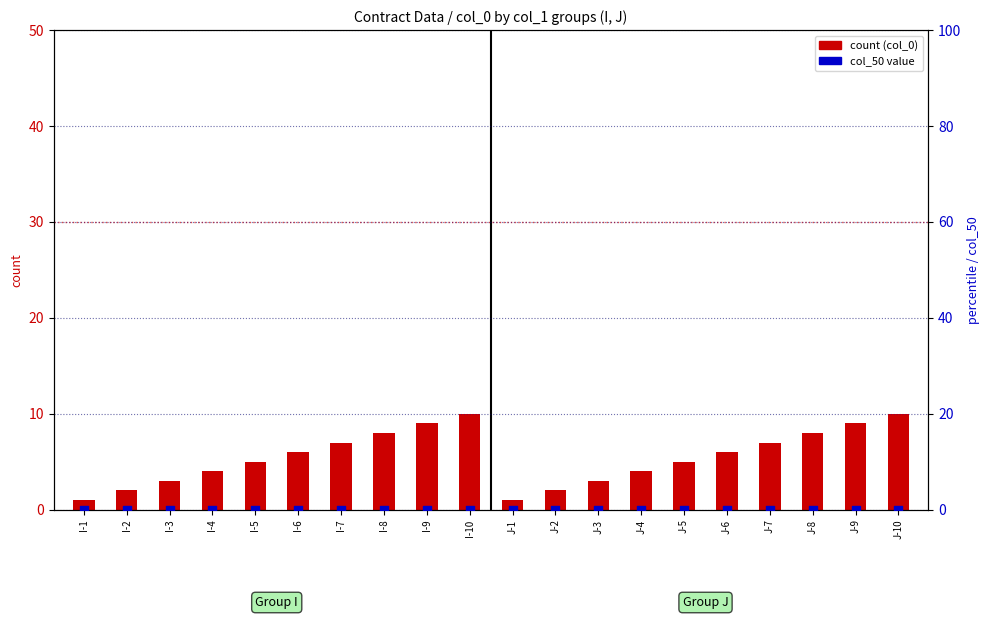

At how many categories does at least one series exceed 2?

16